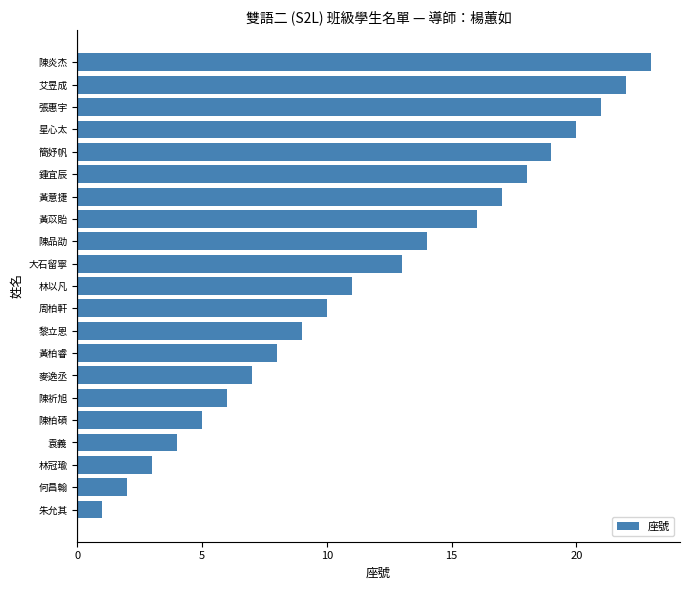

The value at 麥逸丞 is 7. True or false?

True